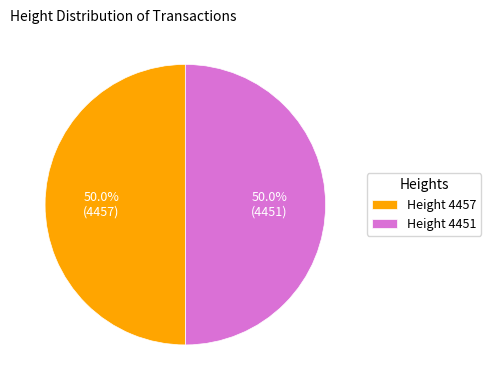

Is the sum of Height 4457 and Height 4451 greater than half?

Yes